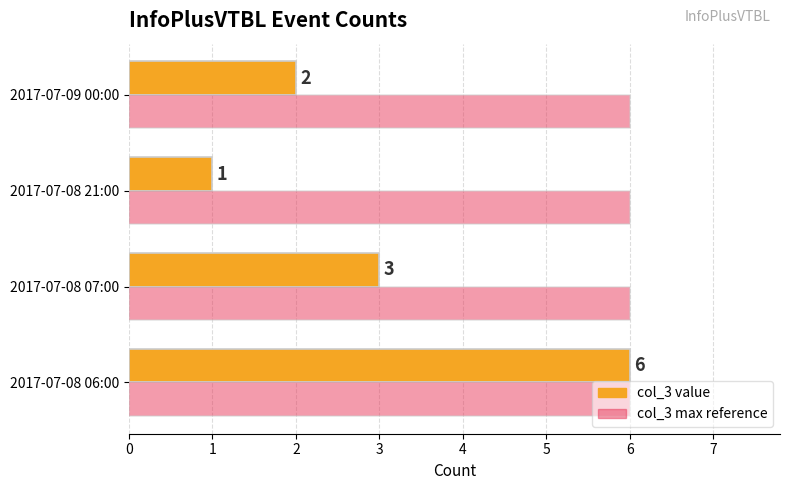

What is the difference between the maximum and second lowest values in the col_3 value series?

4